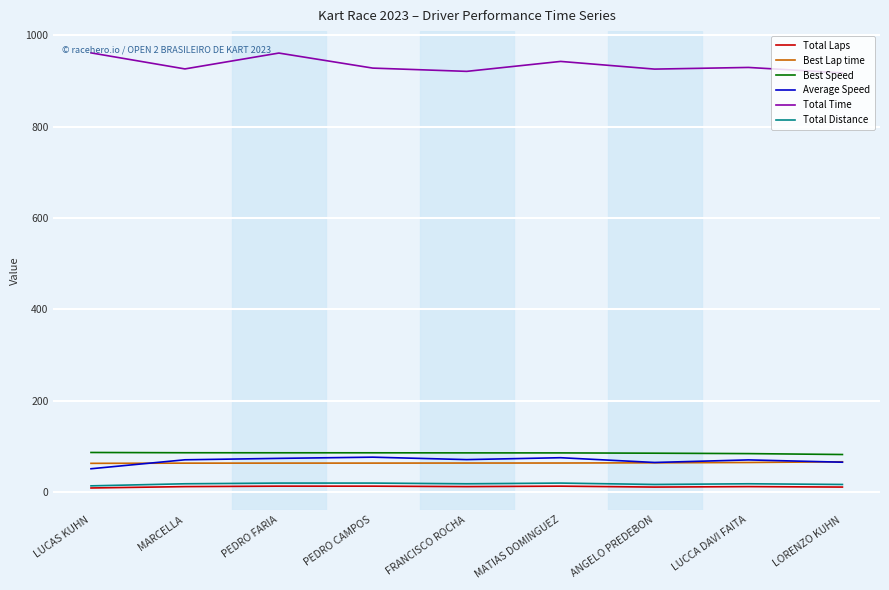

Which series changed the most between LUCAS KUHN and FRANCISCO ROCHA?

Total Time